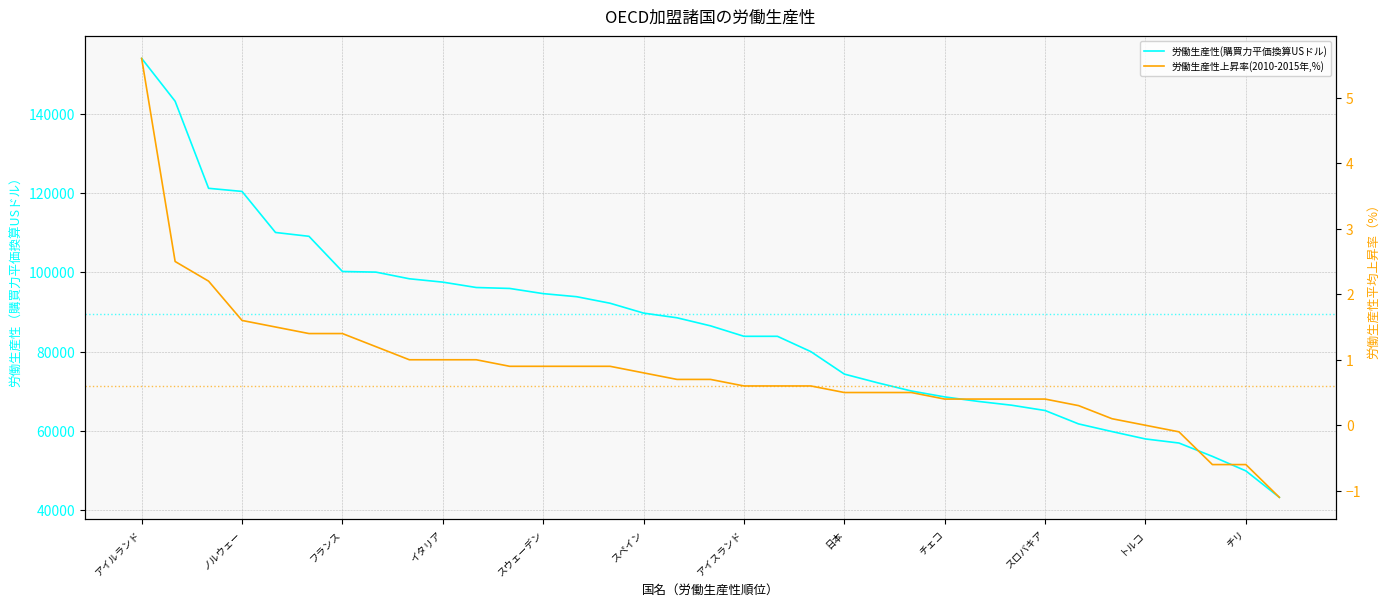

What is the total value across all series at チェコ?

68555.4